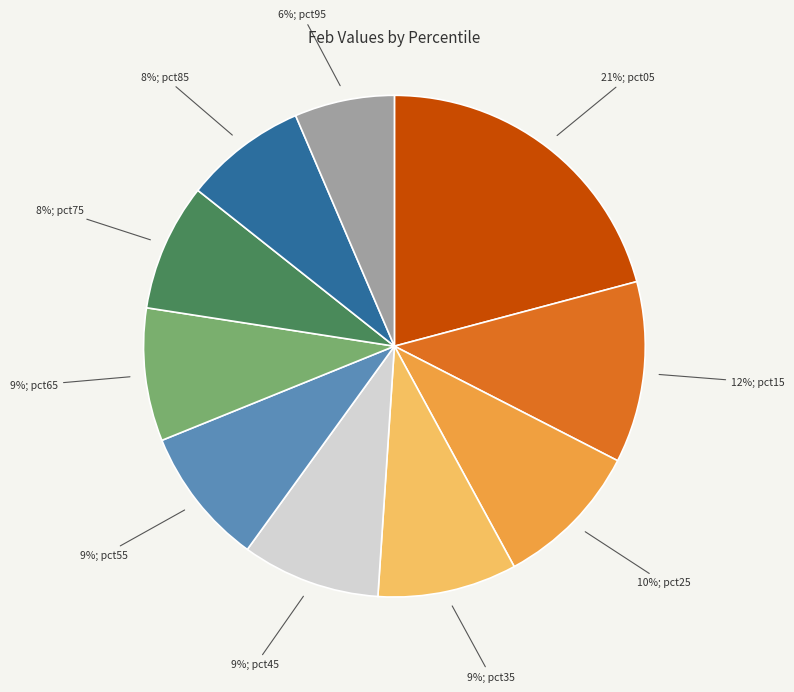

To the nearest percent, what is the average slice percentage?

10%